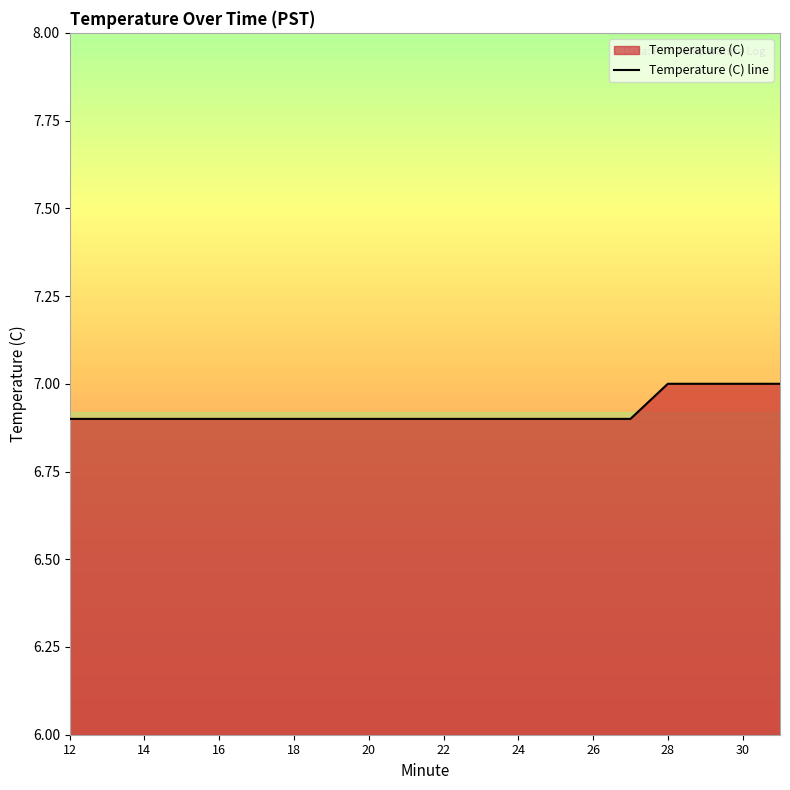

Which label corresponds to the largest value in the chart?

28